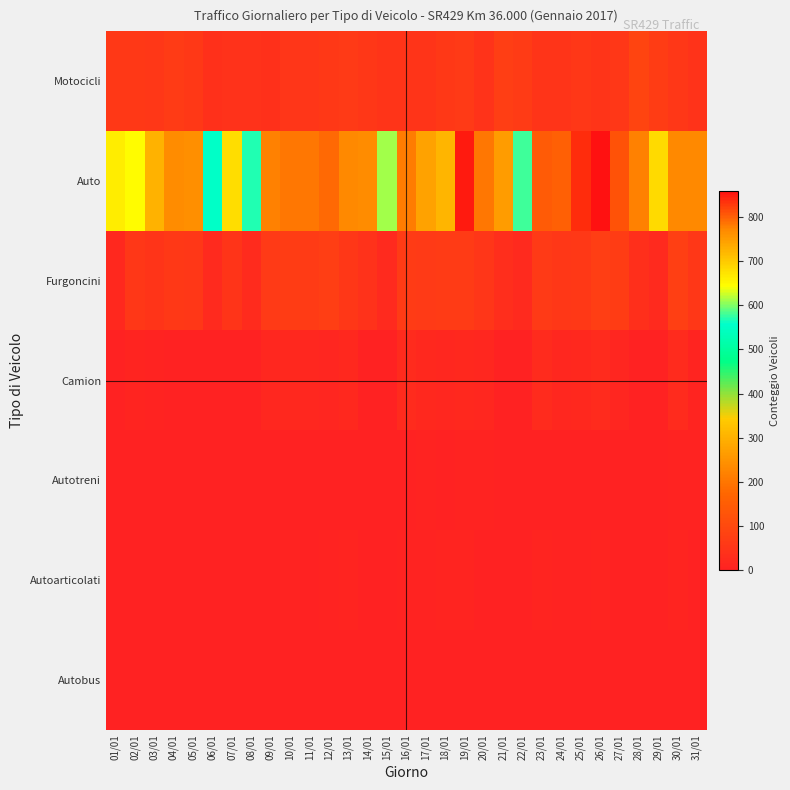

Reading right to left, what are all the values shown in this chart?

Motocicli: 31/01=44	30/01=55	29/01=68	28/01=88	27/01=57	26/01=48	25/01=56	24/01=48	23/01=50	22/01=64	21/01=72	20/01=45	19/01=62	18/01=58	17/01=48	16/01=47	15/01=47	14/01=55	13/01=62	12/01=58	11/01=51	10/01=52	09/01=39	08/01=43	07/01=41	06/01=37	05/01=60	04/01=64	03/01=55	02/01=60	01/01=60
Auto: 31/01=771	30/01=769	29/01=683	28/01=777	27/01=809	26/01=859	25/01=837	24/01=800	23/01=802	22/01=580	21/01=750	20/01=785	19/01=852	18/01=724	17/01=744	16/01=780	15/01=612	14/01=768	13/01=771	12/01=794	11/01=783	10/01=785	09/01=776	08/01=568	07/01=678	06/01=553	05/01=764	04/01=768	03/01=725	02/01=645	01/01=664
Furgoncini: 31/01=55	30/01=74	29/01=21	28/01=36	27/01=70	26/01=71	25/01=60	24/01=55	23/01=62	22/01=21	21/01=32	20/01=52	19/01=66	18/01=65	17/01=62	16/01=67	15/01=23	14/01=42	13/01=55	12/01=73	11/01=65	10/01=68	09/01=61	08/01=24	07/01=49	06/01=21	05/01=56	04/01=58	03/01=47	02/01=56	01/01=18
Camion: 31/01=10	30/01=24	29/01=0	28/01=2	27/01=13	26/01=24	25/01=20	24/01=15	23/01=24	22/01=0	21/01=2	20/01=14	19/01=19	18/01=15	17/01=19	16/01=25	15/01=0	14/01=3	13/01=18	12/01=13	11/01=14	10/01=18	09/01=16	08/01=0	07/01=0	06/01=1	05/01=2	04/01=2	03/01=4	02/01=8	01/01=0
Autotreni: 31/01=6	30/01=5	29/01=0	28/01=0	27/01=3	26/01=1	25/01=0	24/01=2	23/01=1	22/01=1	21/01=0	20/01=4	19/01=4	18/01=1	17/01=4	16/01=1	15/01=0	14/01=0	13/01=0	12/01=0	11/01=3	10/01=2	09/01=0	08/01=0	07/01=0	06/01=0	05/01=1	04/01=0	03/01=0	02/01=0	01/01=1
Autoarticolati: 31/01=1	30/01=7	29/01=0	28/01=0	27/01=0	26/01=9	25/01=4	24/01=5	23/01=7	22/01=0	21/01=0	20/01=0	19/01=9	18/01=7	17/01=4	16/01=4	15/01=0	14/01=0	13/01=7	12/01=5	11/01=2	10/01=6	09/01=0	08/01=0	07/01=0	06/01=0	05/01=2	04/01=0	03/01=0	02/01=0	01/01=0
Autobus: 31/01=0	30/01=0	29/01=0	28/01=0	27/01=0	26/01=0	25/01=0	24/01=0	23/01=0	22/01=0	21/01=0	20/01=0	19/01=0	18/01=0	17/01=1	16/01=0	15/01=0	14/01=0	13/01=0	12/01=0	11/01=0	10/01=0	09/01=0	08/01=0	07/01=0	06/01=0	05/01=0	04/01=0	03/01=0	02/01=0	01/01=0